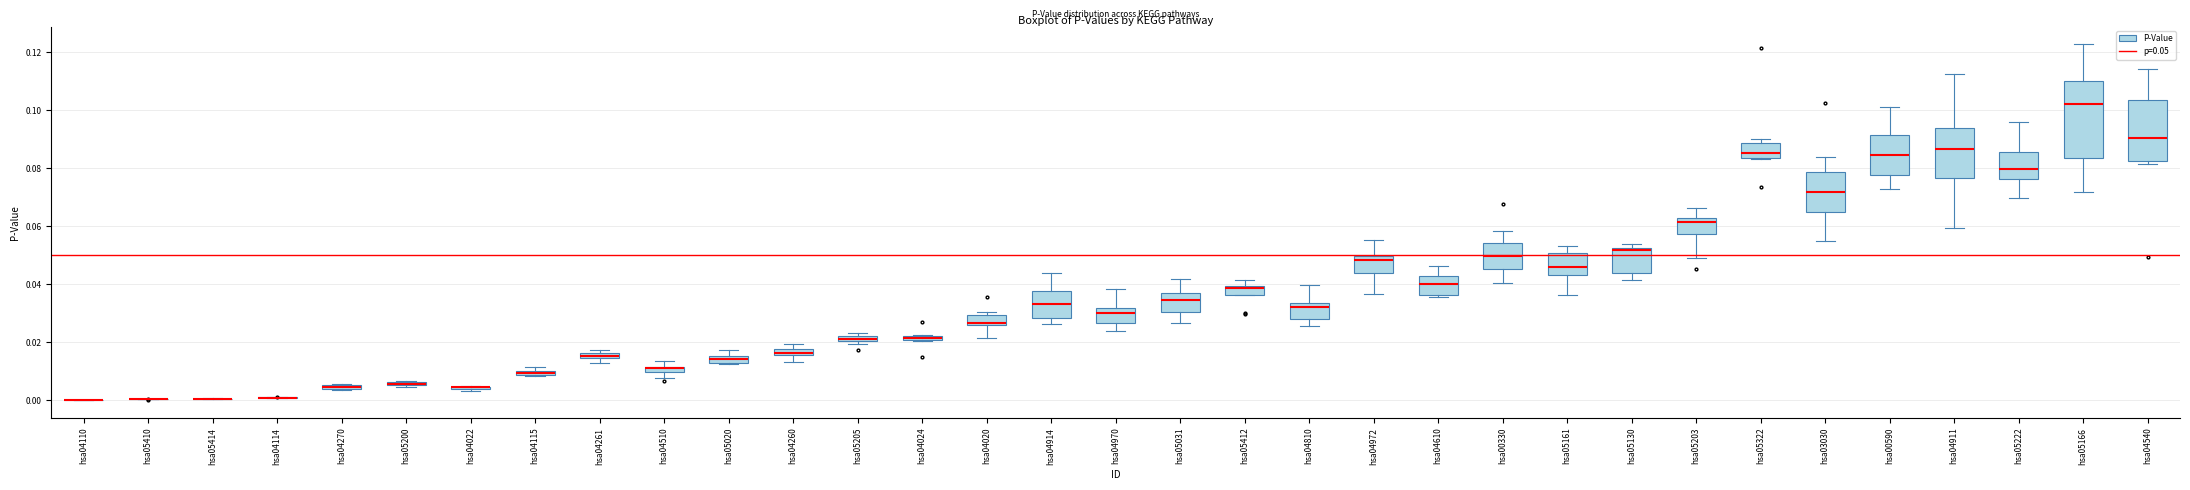

Which box is the tallest, from its lower edge to its upper edge?

hsa05166